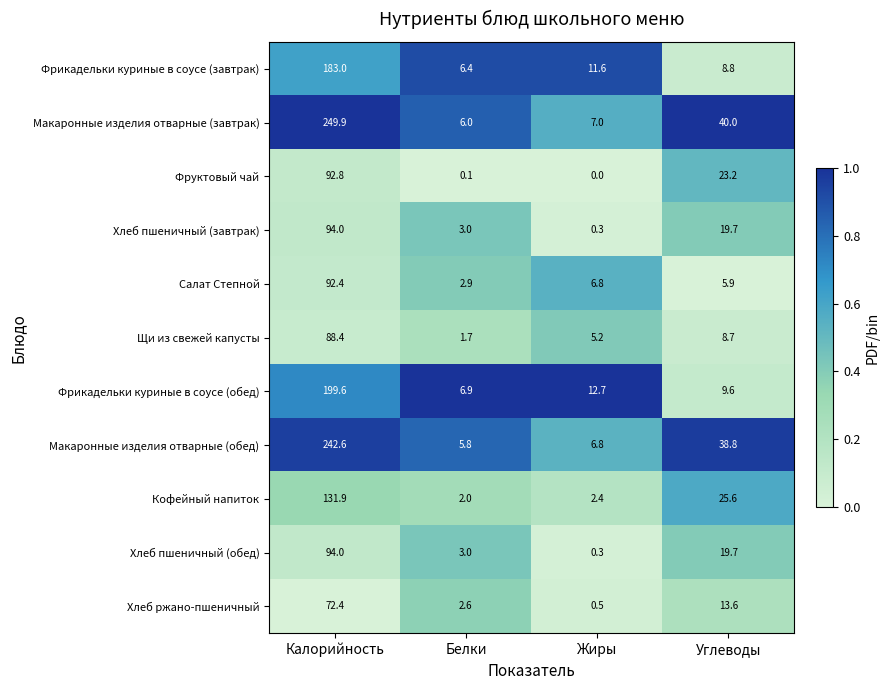

At which label does Макаронные изделия отварные (завтрак) reach its minimum?

Белки